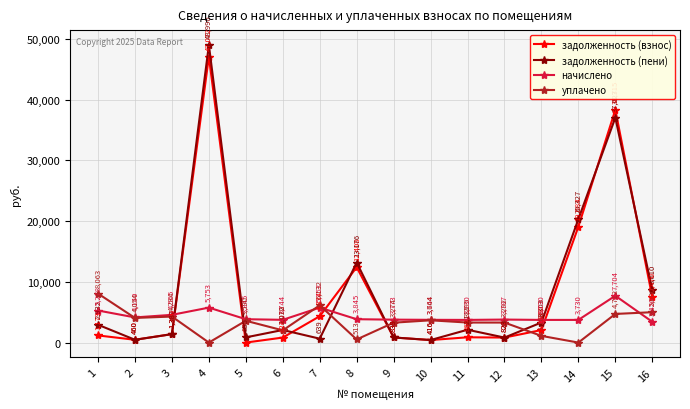

What is the greatest value displayed?

48989.6